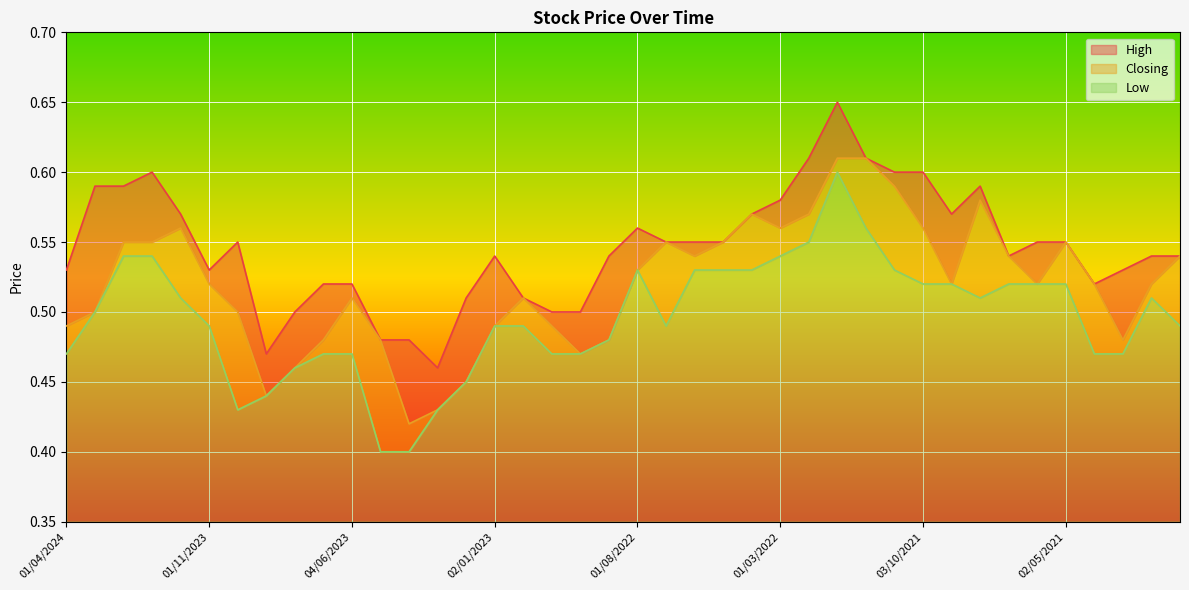

Which category has the lowest value in the Closing series?

02/04/2023